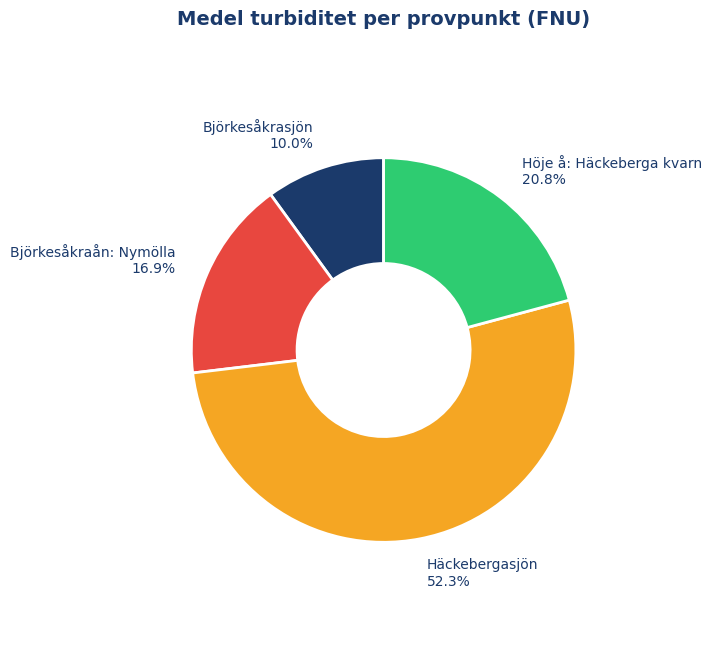

Is there a majority slice in this chart?

Yes